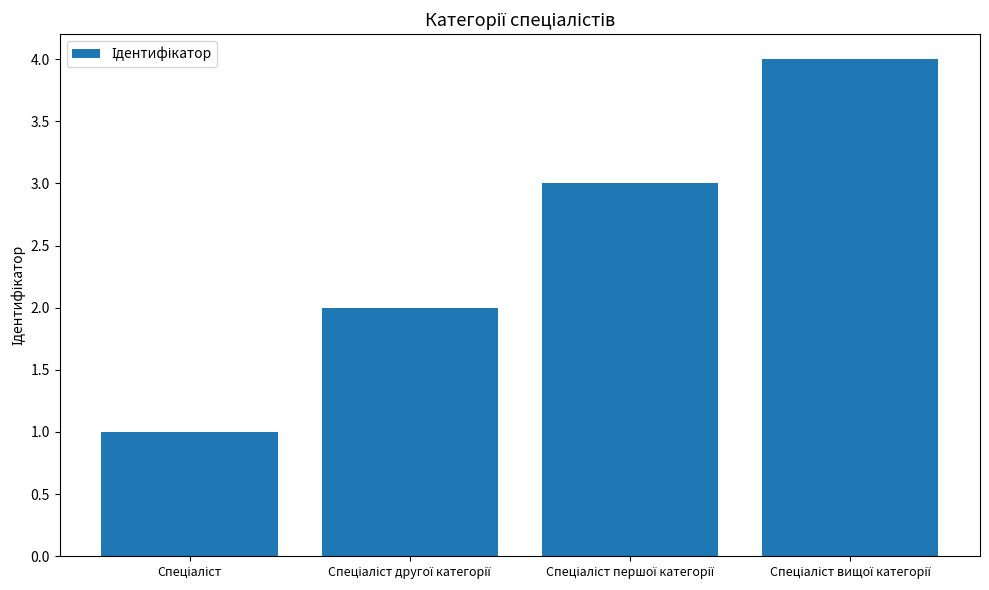

How many data points are less than 3?

2